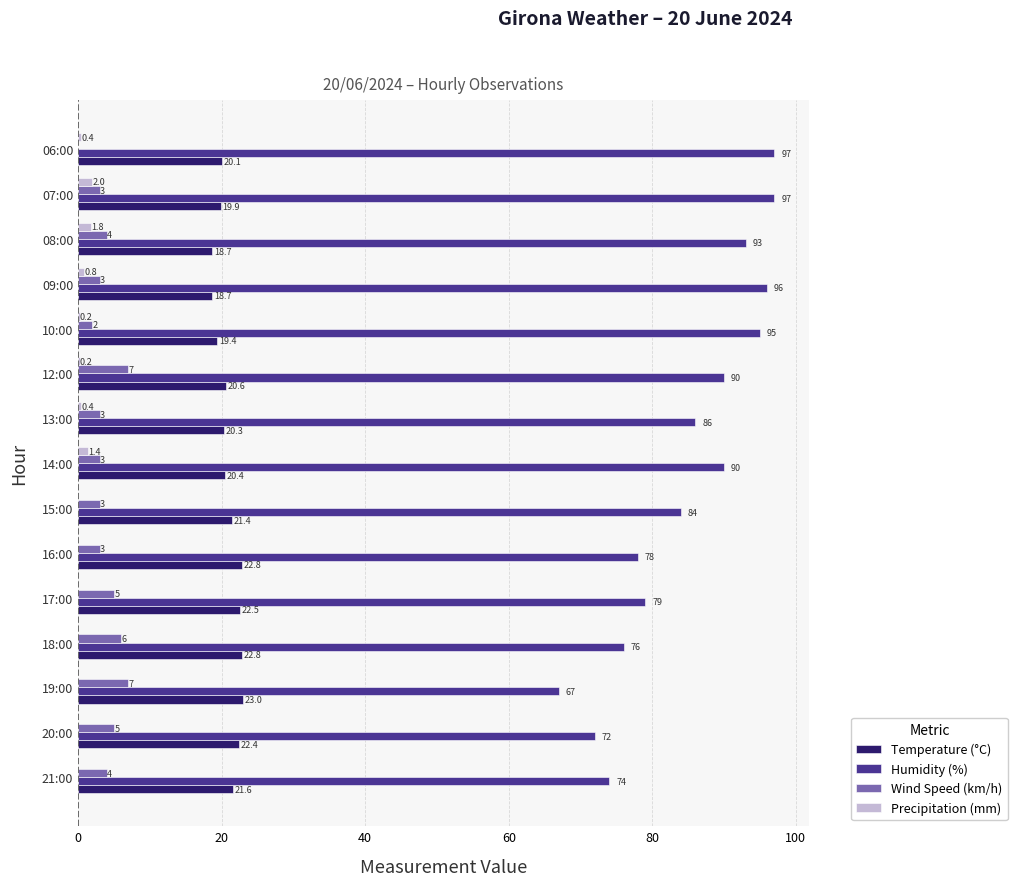

What is the average value of the Temperature (°C) series?

21.0